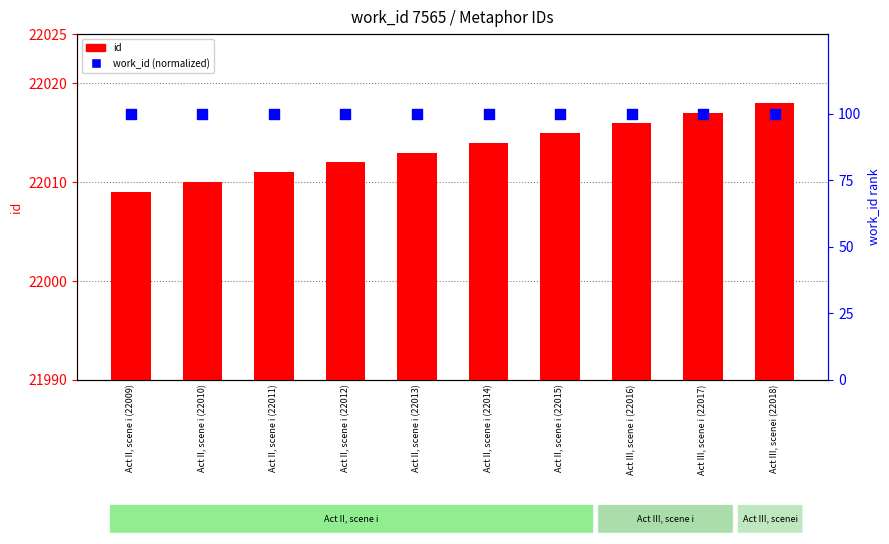

At how many categories does at least one series exceed 7981?

10